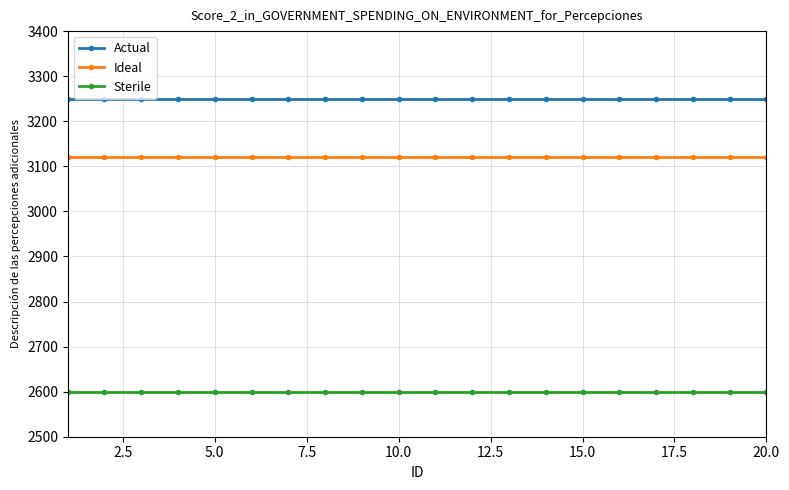

What is the greatest value displayed?

3250